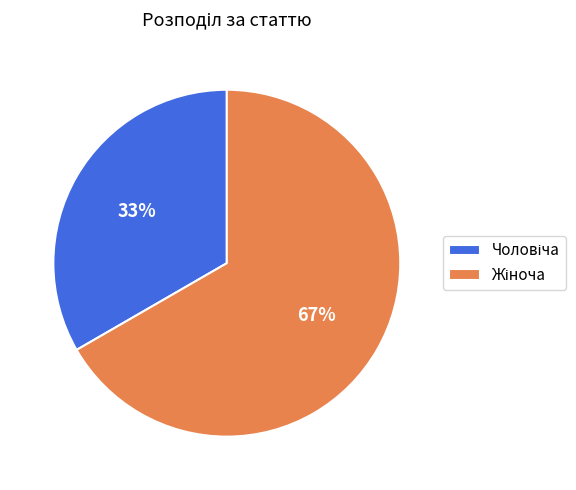

To the nearest percent, what is the average slice percentage?

50%